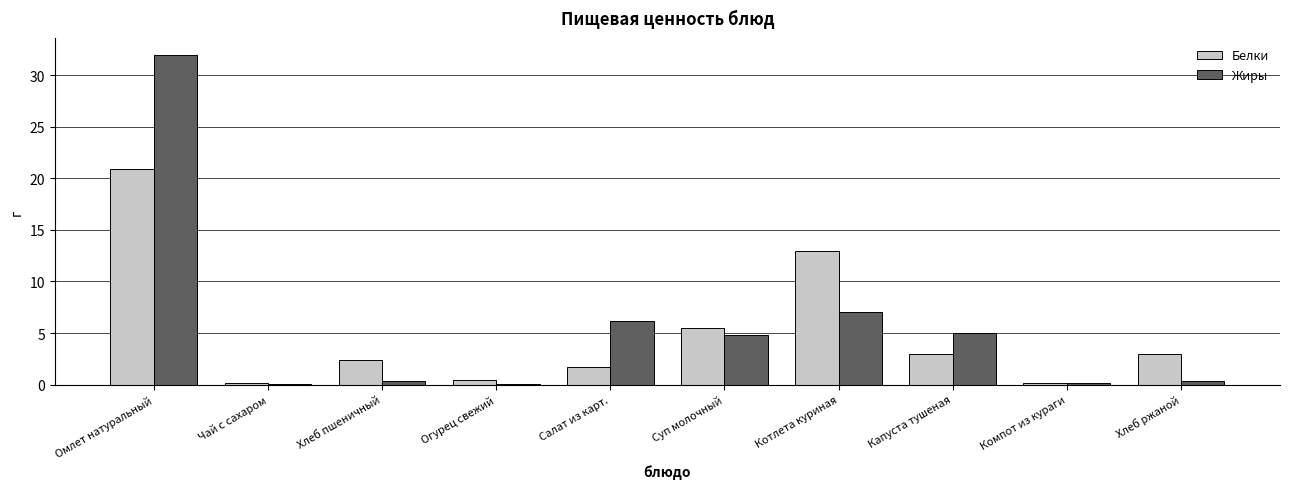

How many distinct data groups are displayed?

2